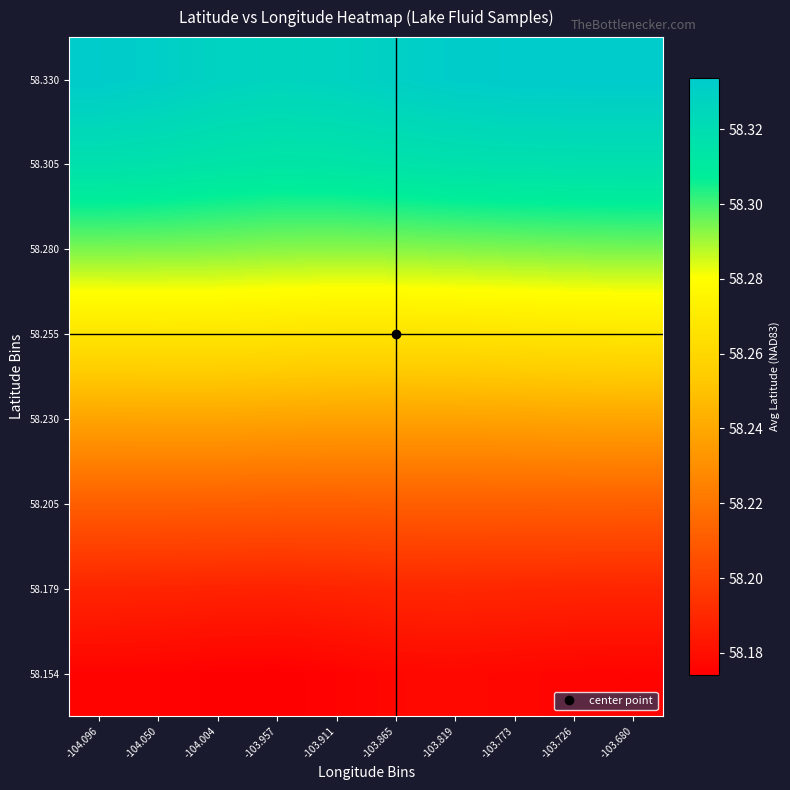

Reading left to right, list all the values displayed in this chart.

58.154: -104.096=58.2	-104.050=58.2	-104.004=58.2	-103.957=58.2	-103.911=58.2	-103.865=58.2	-103.819=58.2	-103.773=58.2	-103.726=58.2	-103.680=58.2
58.179: -104.096=58.2	-104.050=58.2	-104.004=58.2	-103.957=58.2	-103.911=58.2	-103.865=58.2	-103.819=58.2	-103.773=58.2	-103.726=58.2	-103.680=58.2
58.205: -104.096=58.2	-104.050=58.2	-104.004=58.2	-103.957=58.2	-103.911=58.2	-103.865=58.2	-103.819=58.2	-103.773=58.2	-103.726=58.2	-103.680=58.2
58.230: -104.096=58.2	-104.050=58.2	-104.004=58.2	-103.957=58.2	-103.911=58.2	-103.865=58.2	-103.819=58.2	-103.773=58.2	-103.726=58.2	-103.680=58.2
58.255: -104.096=58.3	-104.050=58.3	-104.004=58.3	-103.957=58.3	-103.911=58.3	-103.865=58.3	-103.819=58.3	-103.773=58.3	-103.726=58.3	-103.680=58.3
58.280: -104.096=58.3	-104.050=58.3	-104.004=58.3	-103.957=58.3	-103.911=58.3	-103.865=58.3	-103.819=58.3	-103.773=58.3	-103.726=58.3	-103.680=58.3
58.305: -104.096=58.3	-104.050=58.3	-104.004=58.3	-103.957=58.3	-103.911=58.3	-103.865=58.3	-103.819=58.3	-103.773=58.3	-103.726=58.3	-103.680=58.3
58.330: -104.096=58.3	-104.050=58.3	-104.004=58.3	-103.957=58.3	-103.911=58.3	-103.865=58.3	-103.819=58.3	-103.773=58.3	-103.726=58.3	-103.680=58.3